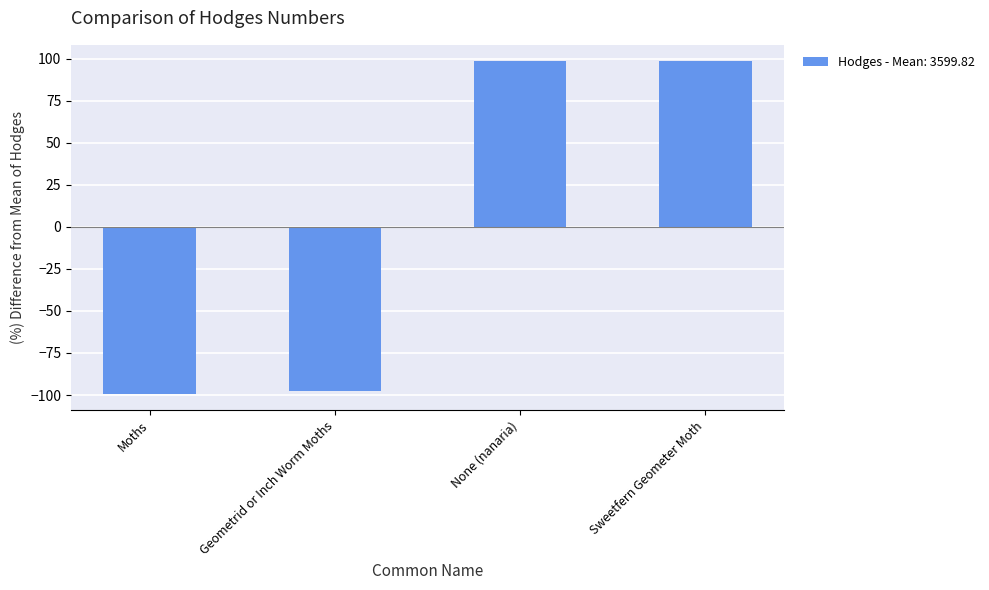

What is the maximum value shown in the chart?

98.3